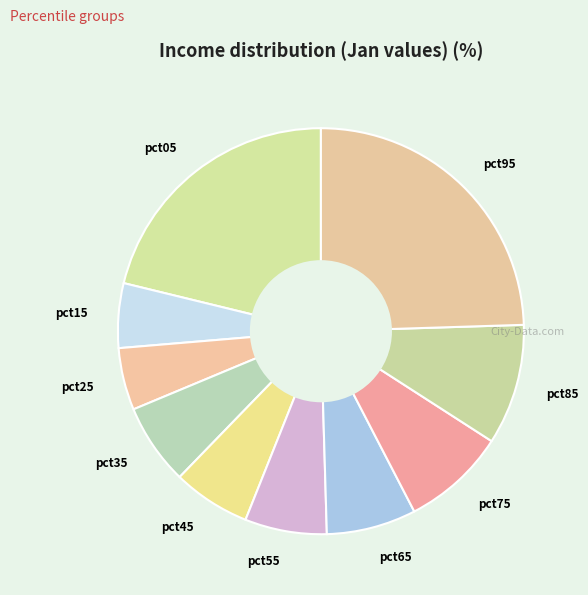

The pct05 slice represents 15% of the pie. True or false?

False